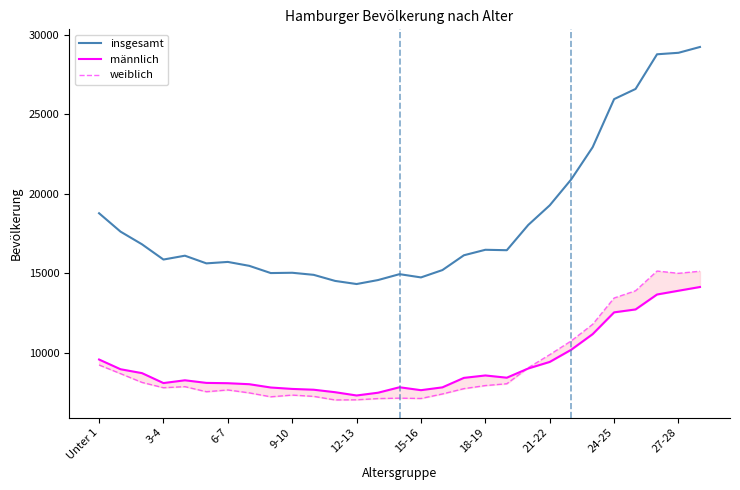

What is the lowest value of the insgesamt series?

14314